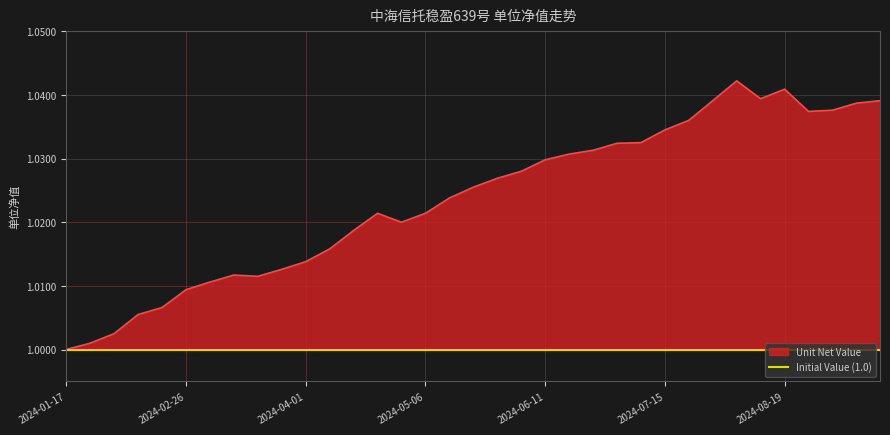

What is the label of the 27th point from the right?

2024-03-18